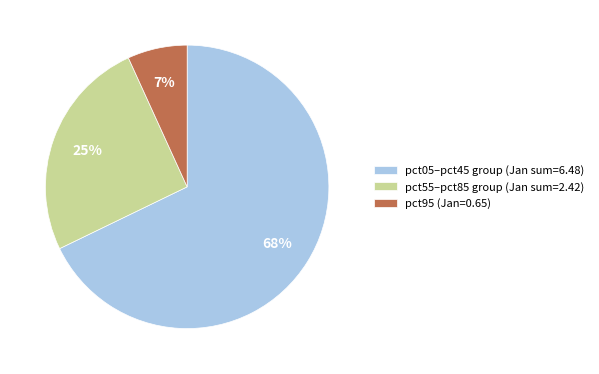

The pct55–pct85 group (Jan sum=2.42) slice represents 25% of the pie. True or false?

True